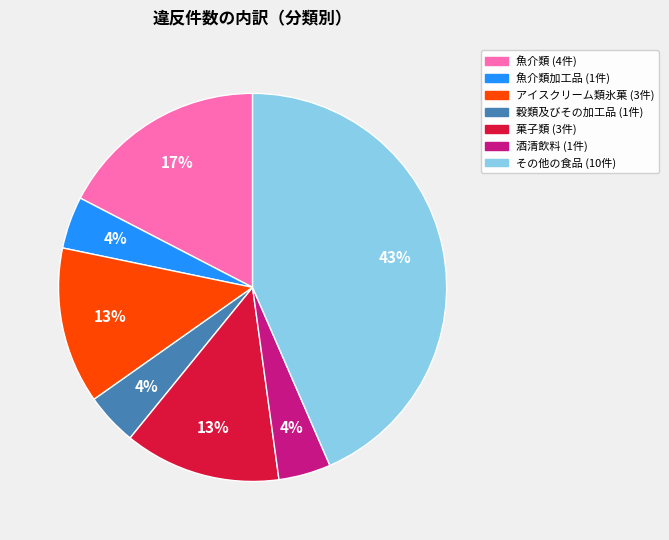

To the nearest percent, what is the average slice percentage?

14%